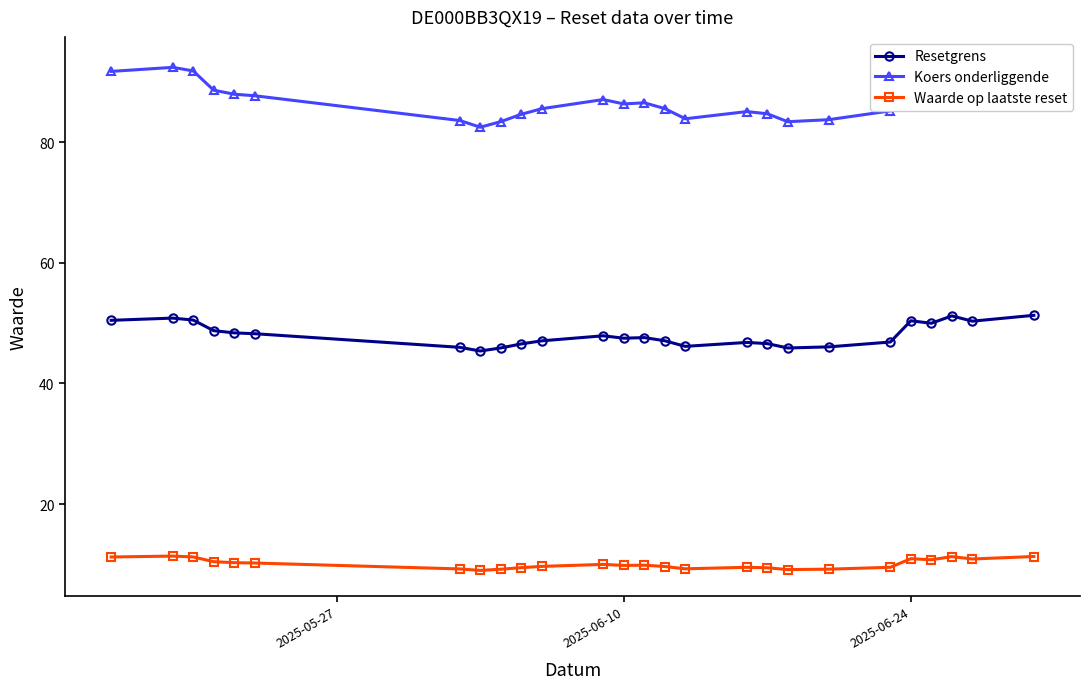

At how many categories does at least one series exceed 17?

26